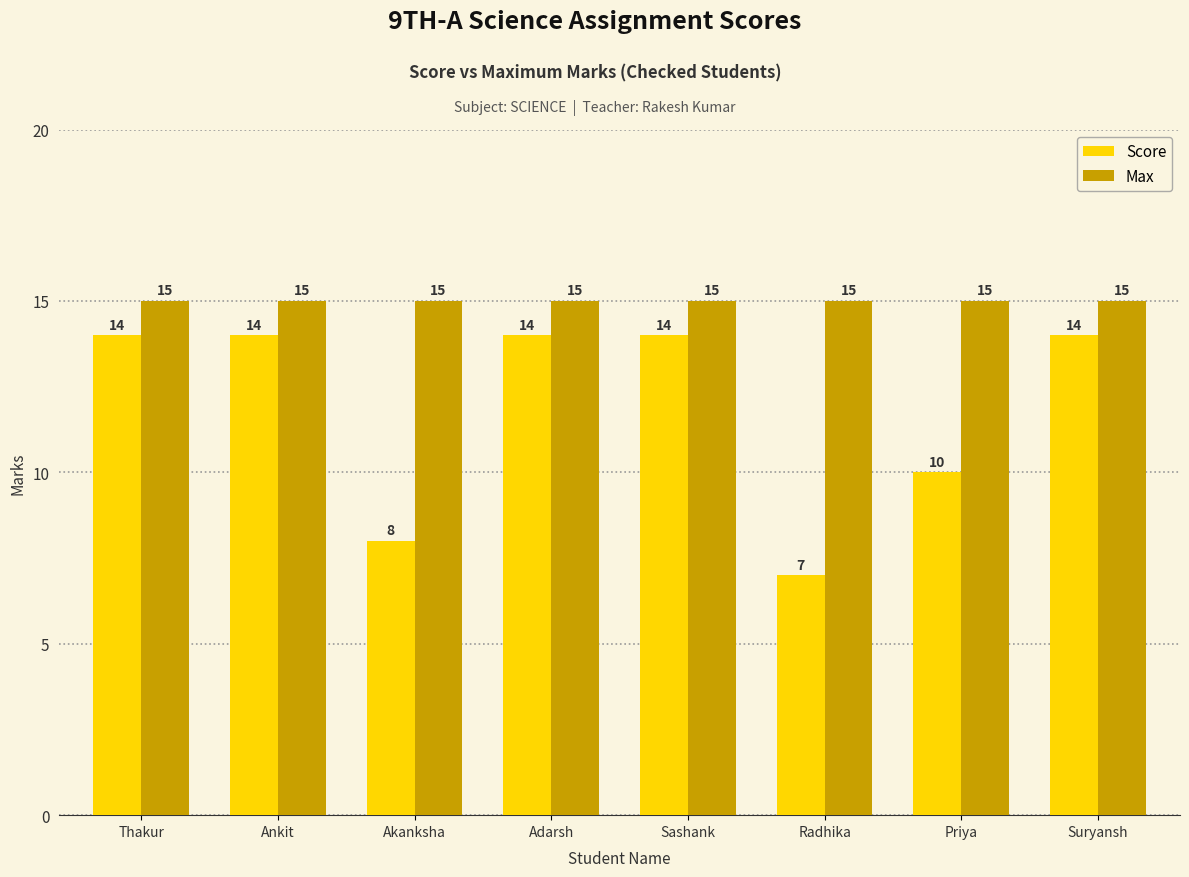

What is the total value across all series at Sashank?

29